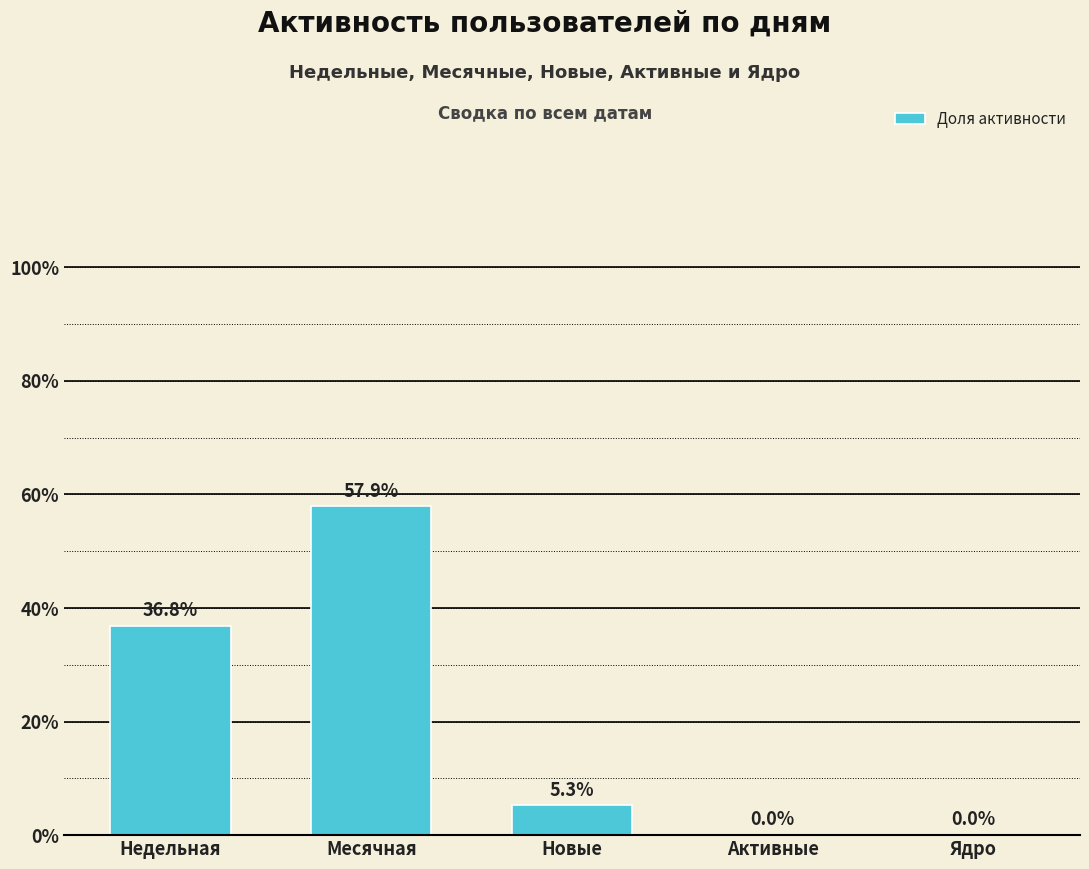

Is it true that the value at Недельная is 0.5?

False